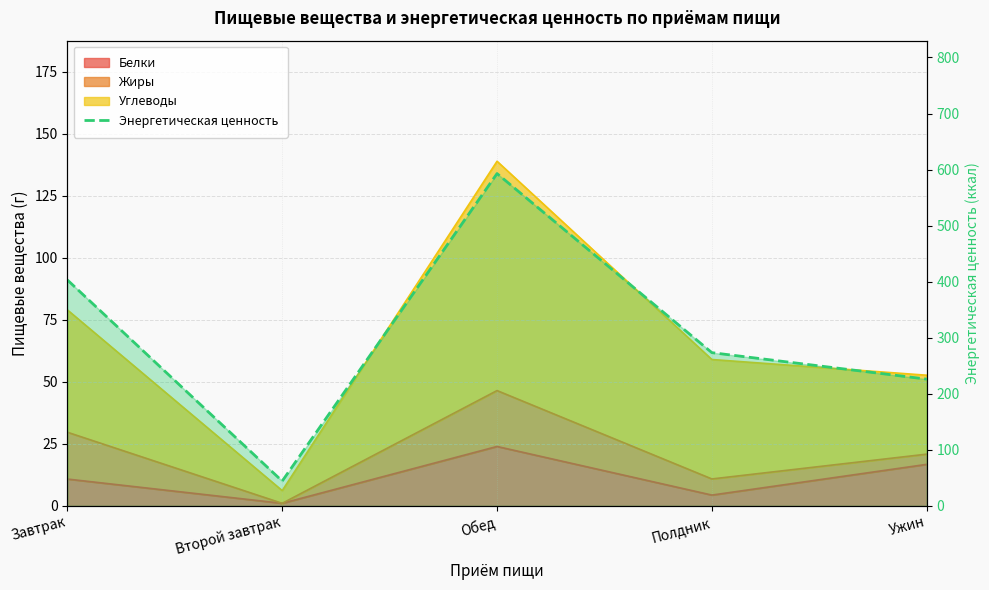

True or false: Белки and Энергетическая ценность cross at least once.

False